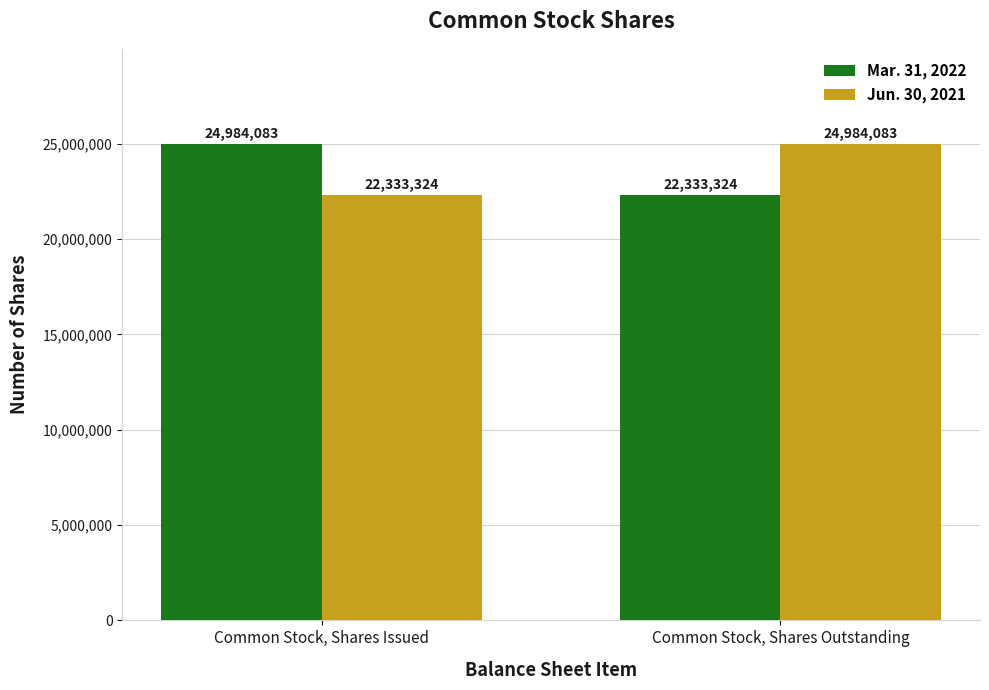

What is the total value across all series at Common Stock, Shares Outstanding?

47317407